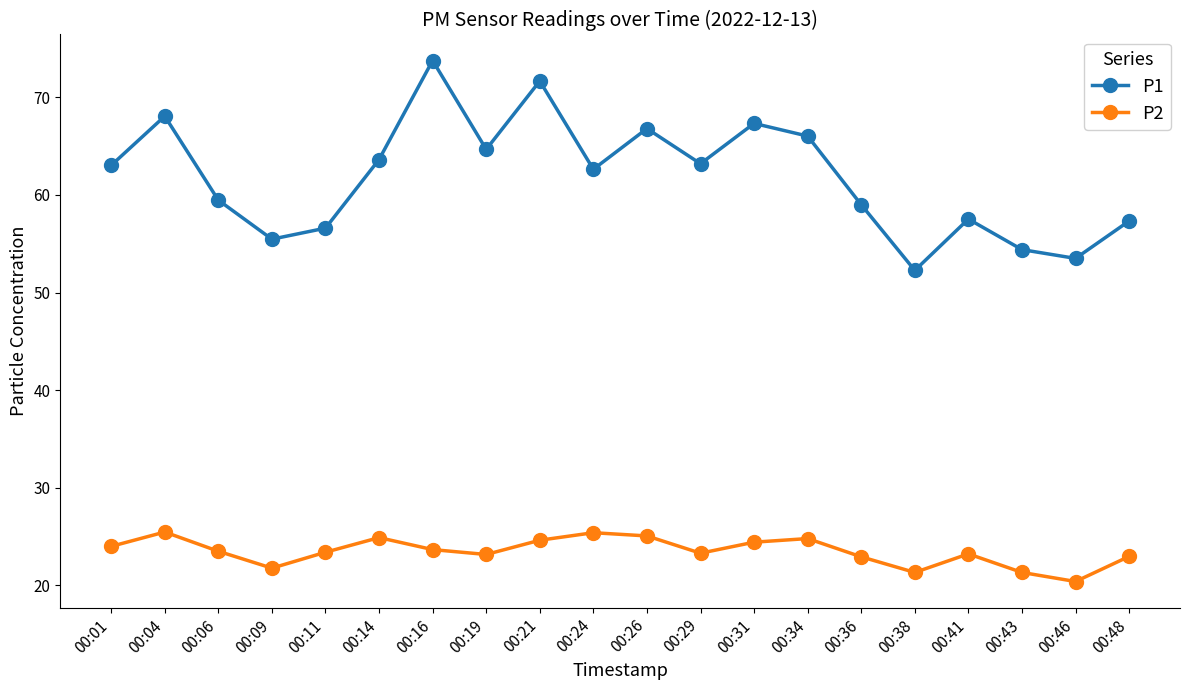

Does the chart have visible grid lines?

No